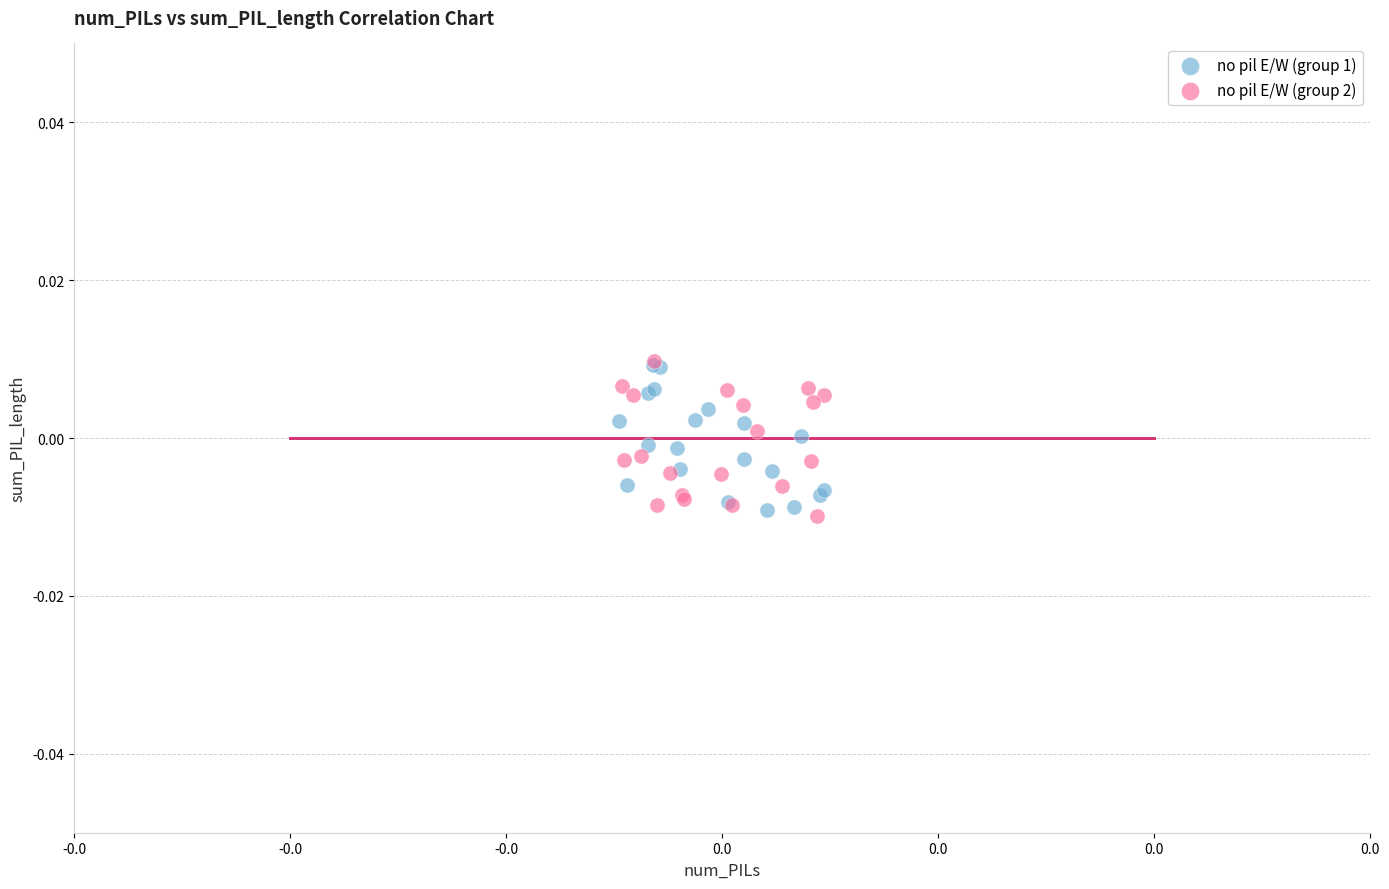

What are all the series names shown in the legend?

no pil E/W (group 1), no pil E/W (group 2)